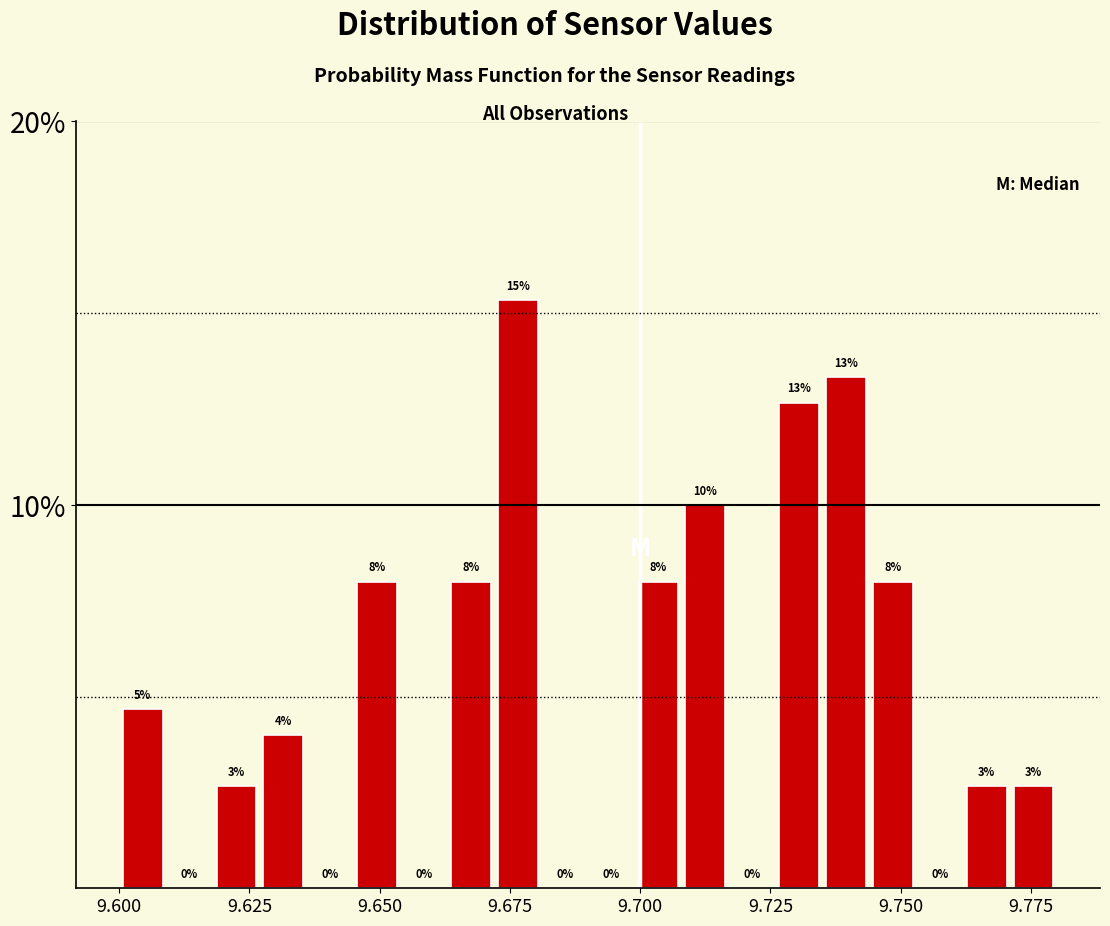

Around what value on the x-axis is the tallest bar? Give the approximate position of its centre, as read against the axis.

9.675